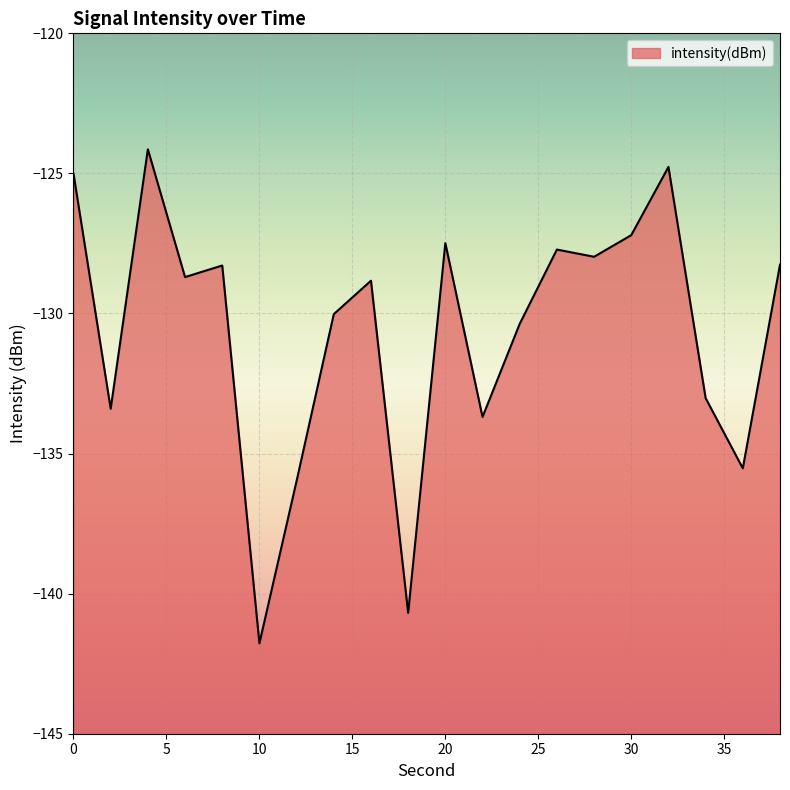

Between 0 and 32, which is larger?

32